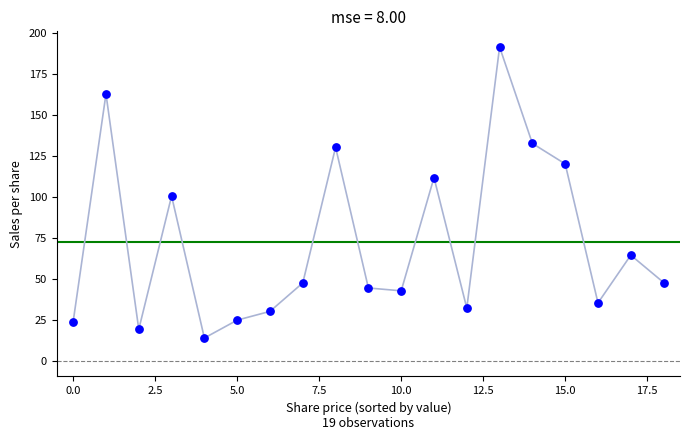

What is the range of Y values (max minus min)?

177.4